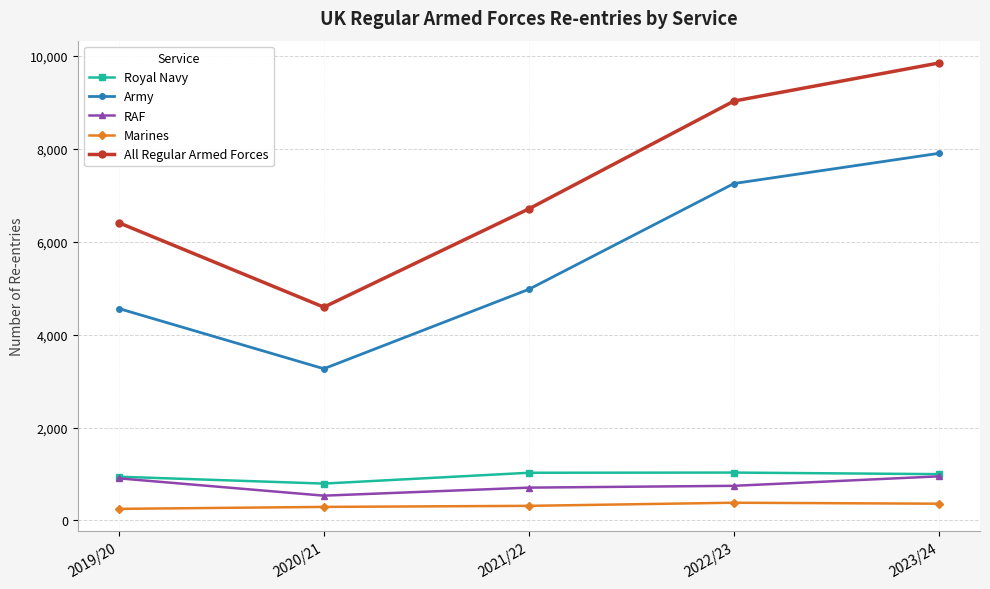

Which category has the highest value across all series?

2023/24